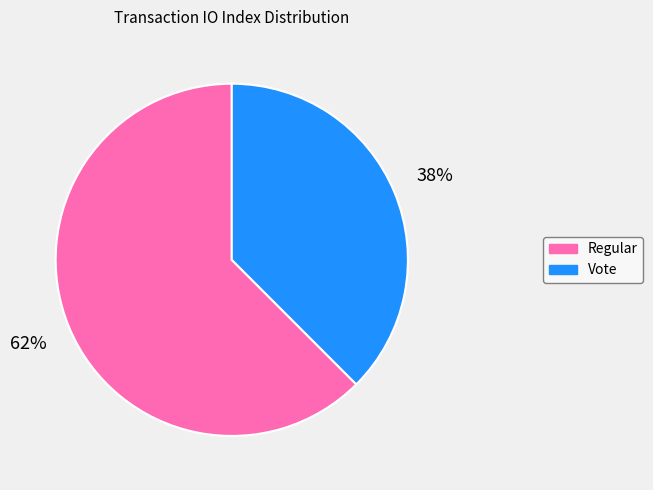

Which has a higher value, Regular or Vote?

Regular